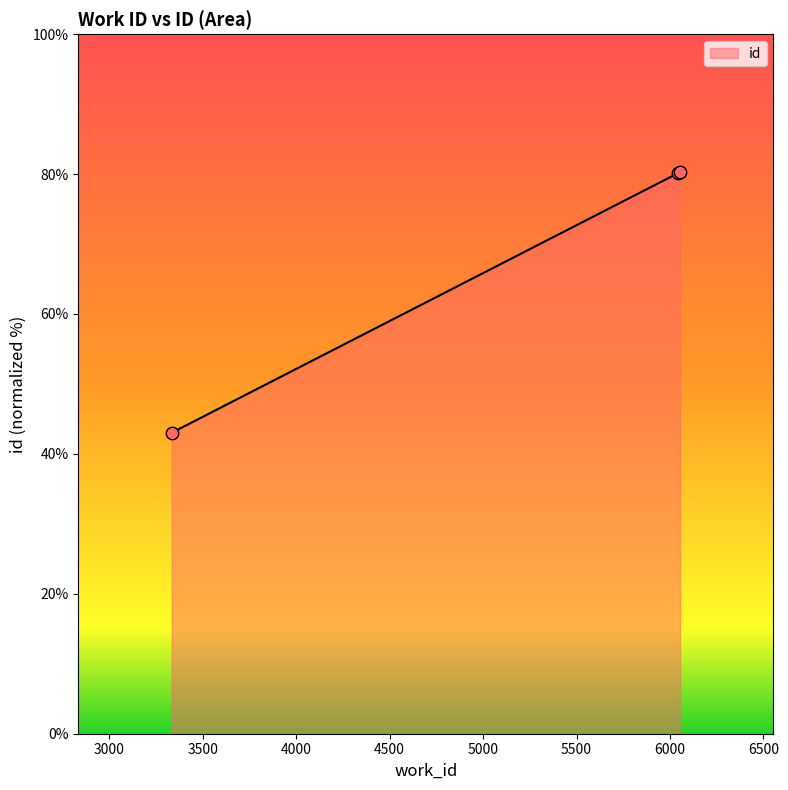

What is the difference between the maximum and minimum values?

37.2